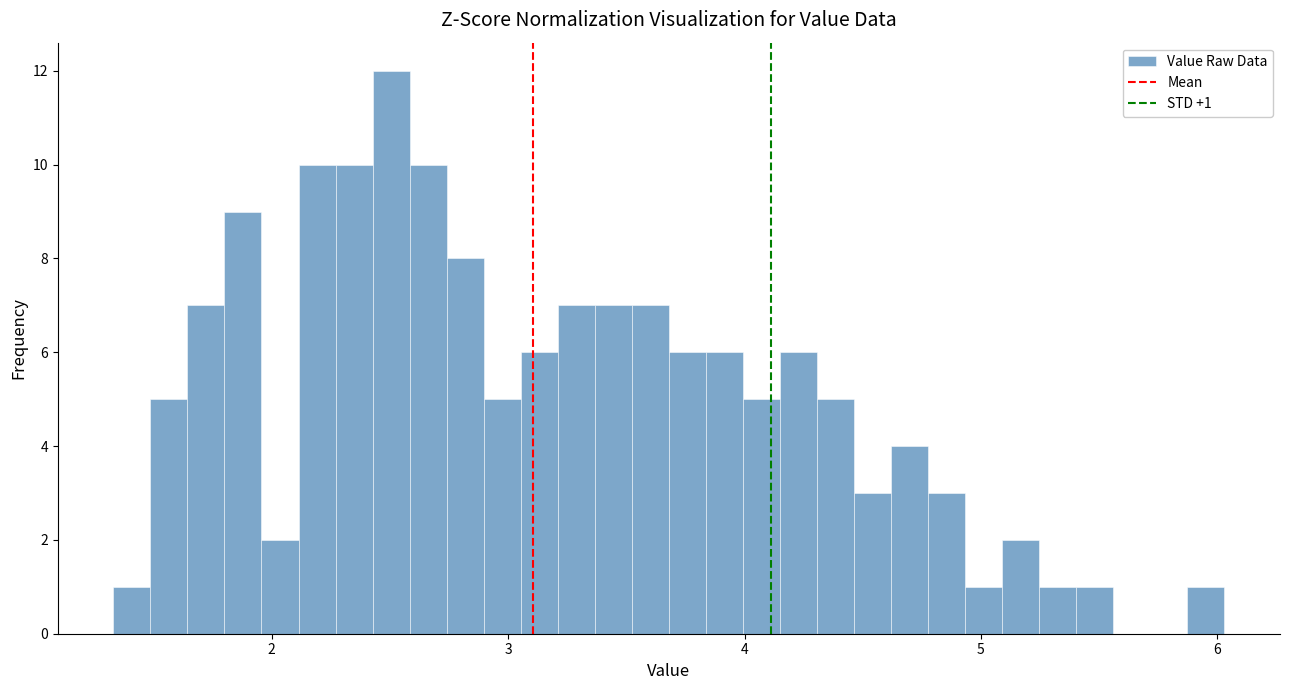

Around what value on the x-axis is the tallest bar? Give the approximate position of its centre, as read against the axis.

2.5